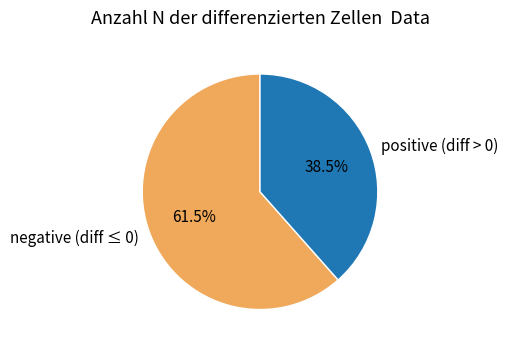

To the nearest percent, what is the average slice percentage?

50%